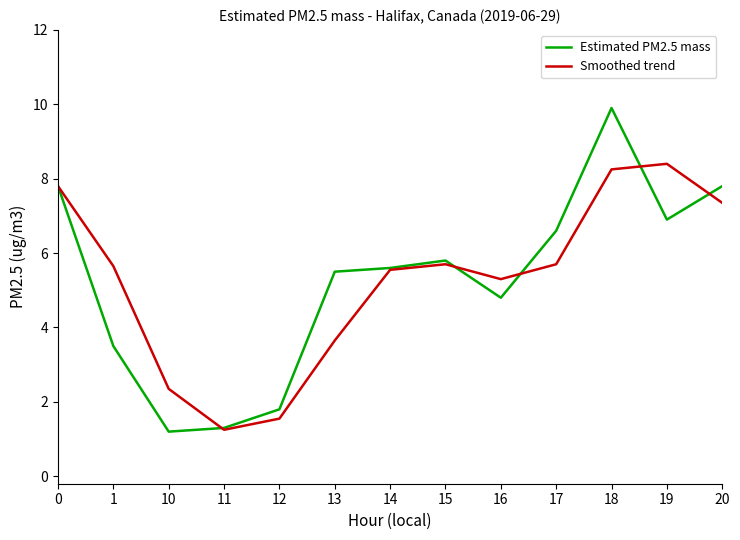

What is the lowest value of the Estimated PM2.5 mass series?

1.2